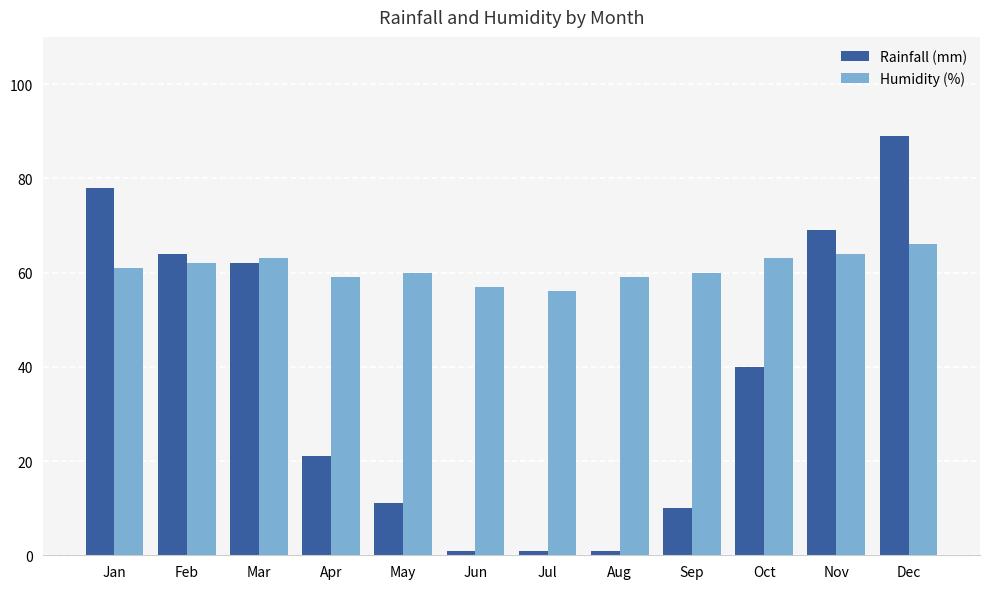

The value of Rainfall (mm) at Feb is 64. True or false?

True